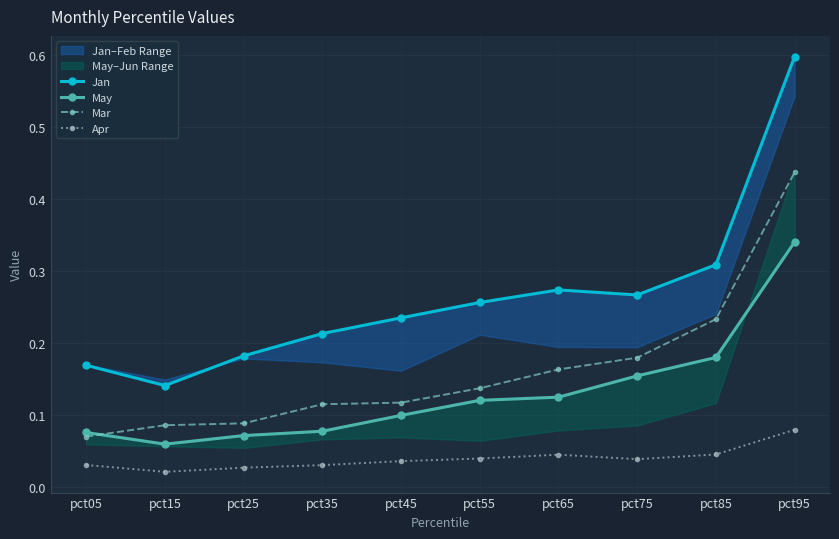

Is this an area chart (filled region under the line)?

No